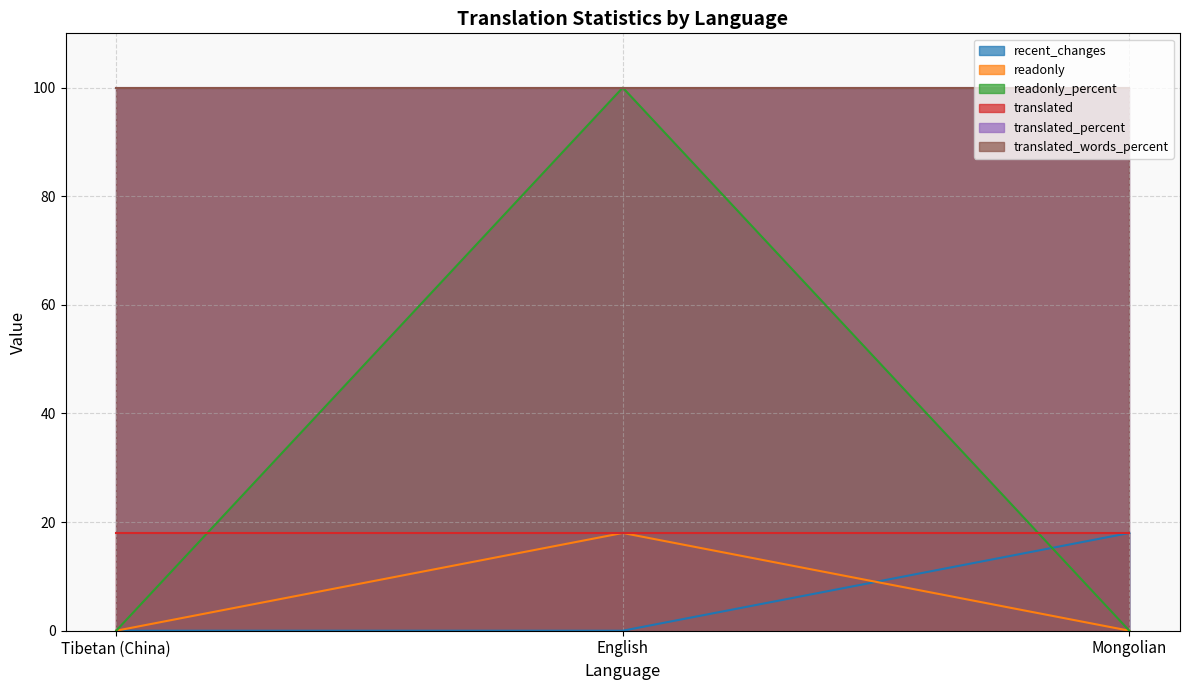

Rank the categories by recent_changes value from lowest to highest.

Tibetan (China), English, Mongolian